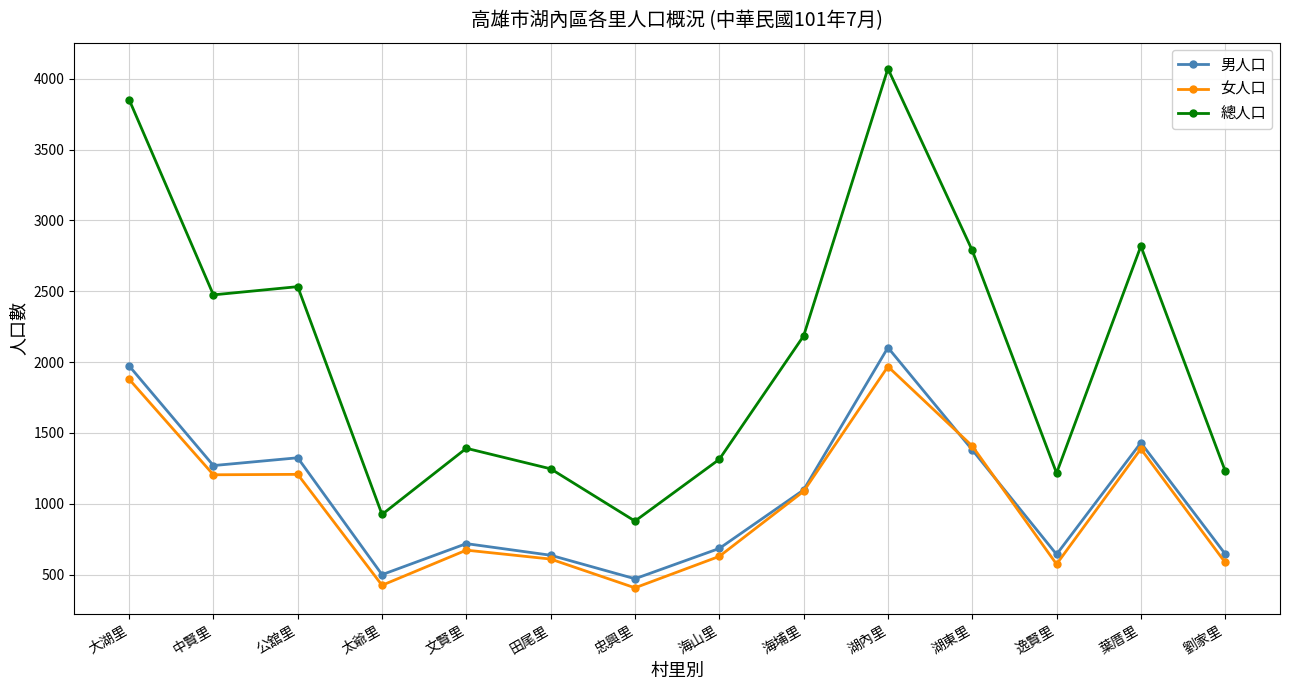

At which label does 總人口 reach its peak?

湖內里